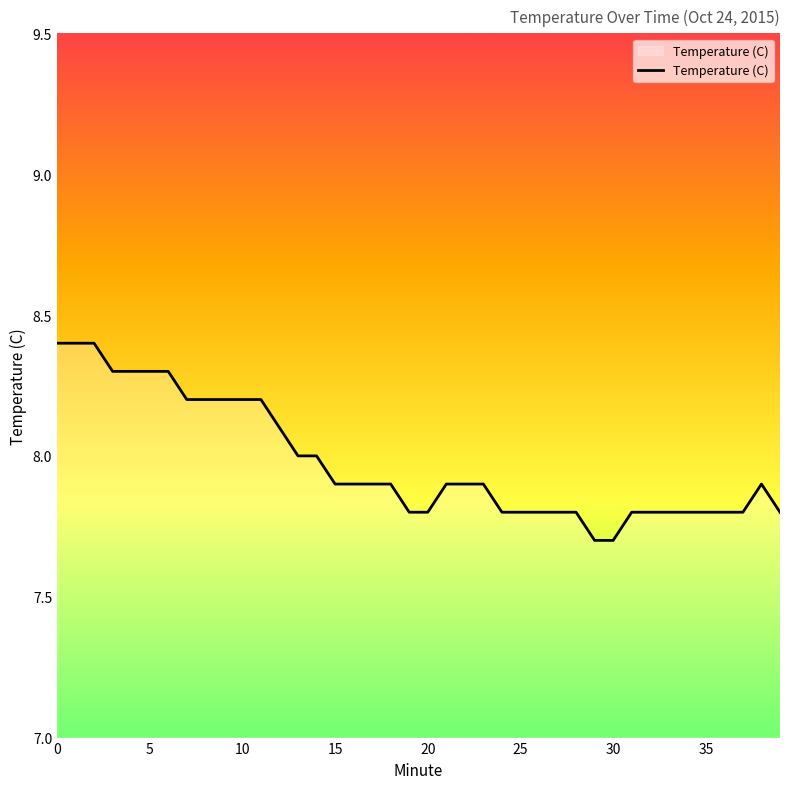

What is the smallest value displayed?

7.7